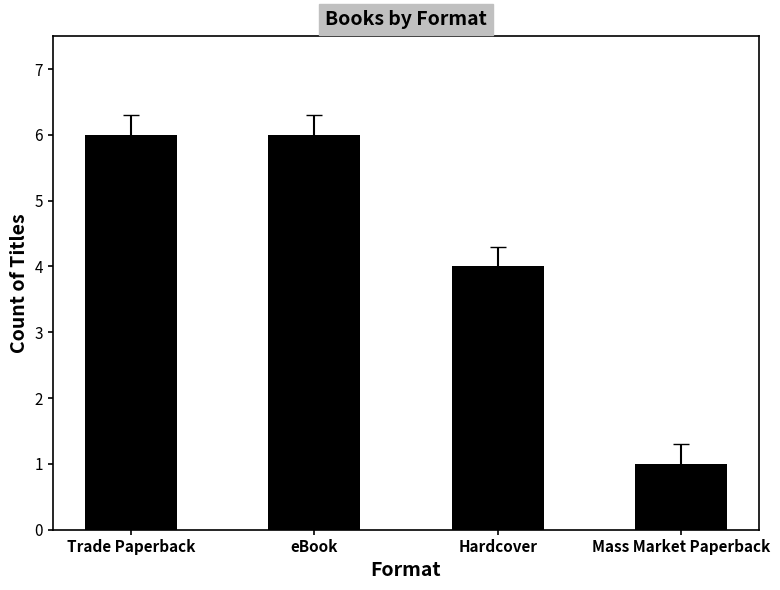

Which label corresponds to the smallest value in the chart?

Mass Market Paperback